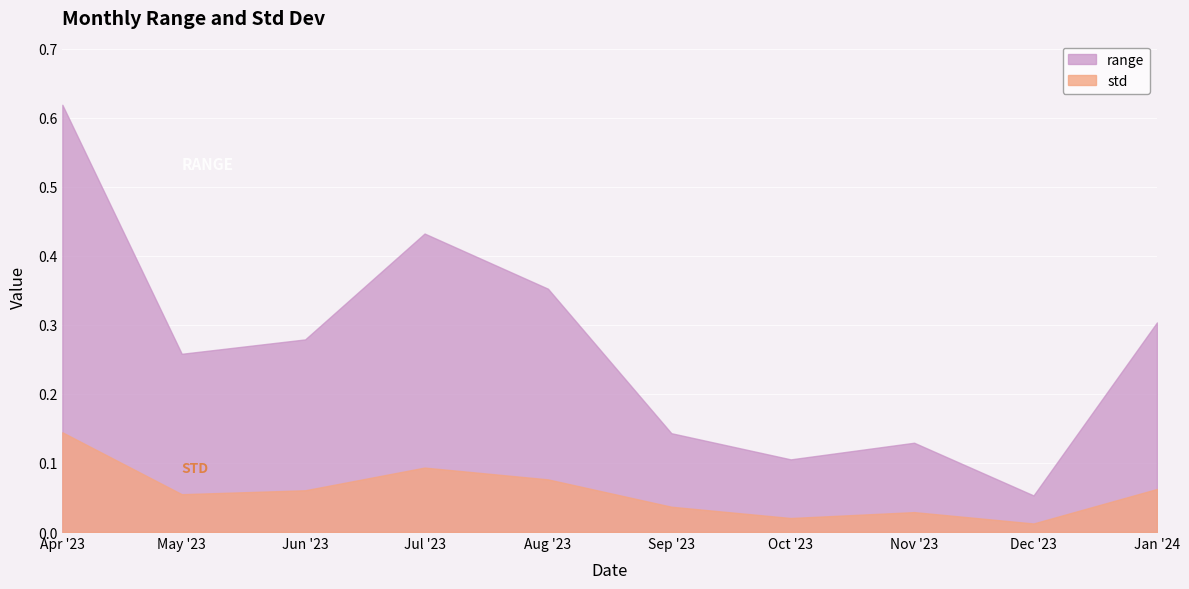

At how many categories does at least one series exceed 0?

10